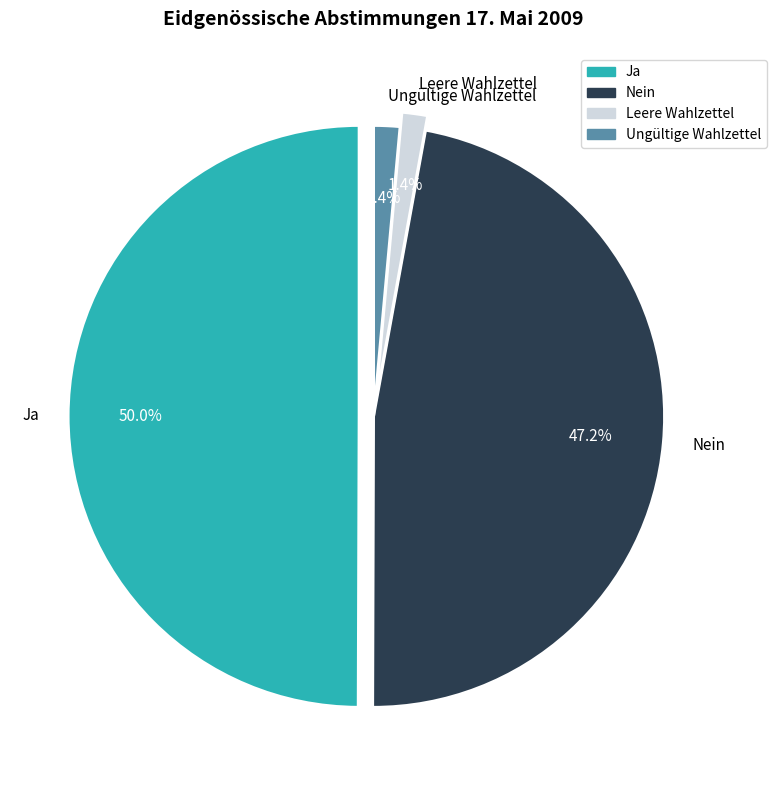

Is Ja the majority of the pie?

No